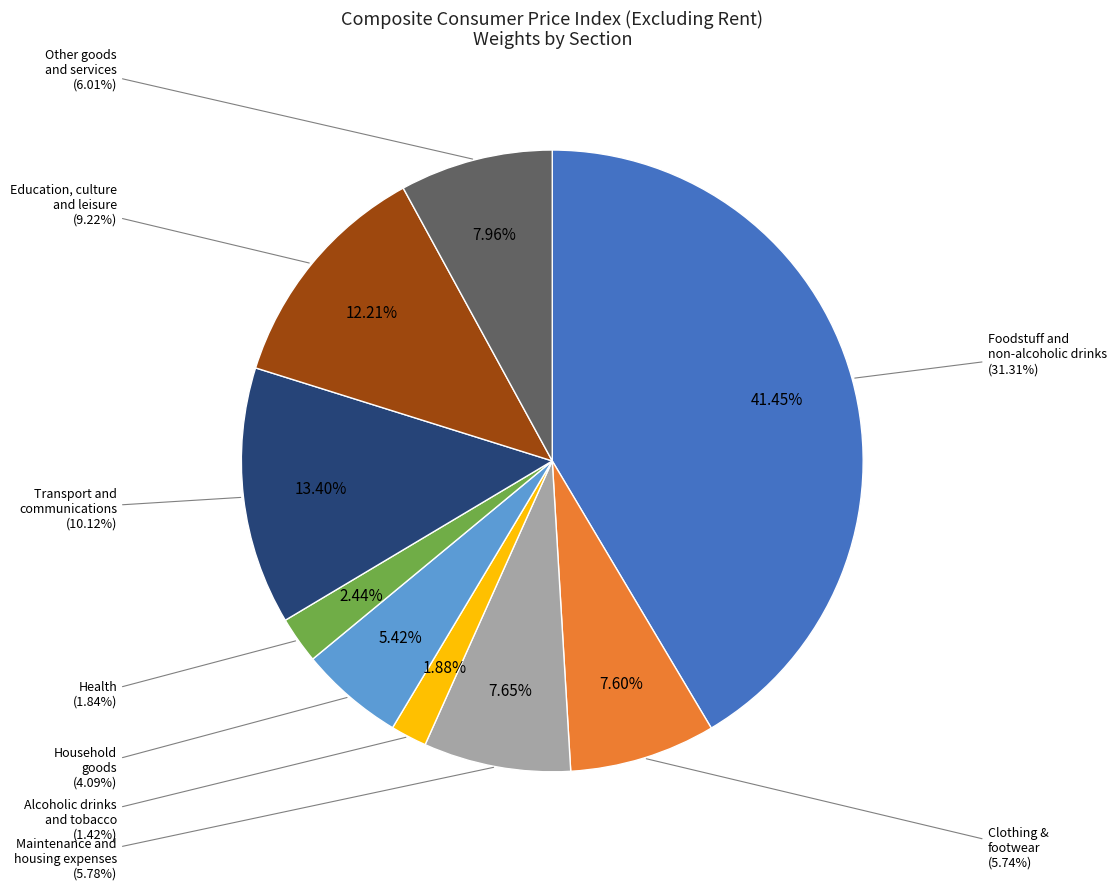

Rank the categories by value from highest to lowest.

Foodstuff and
non-alcoholic drinks, Transport and
communications, Education, culture
and leisure, Other goods
and services, Maintenance and
housing expenses, Clothing &
footwear, Household
goods, Health, Alcoholic drinks
and tobacco